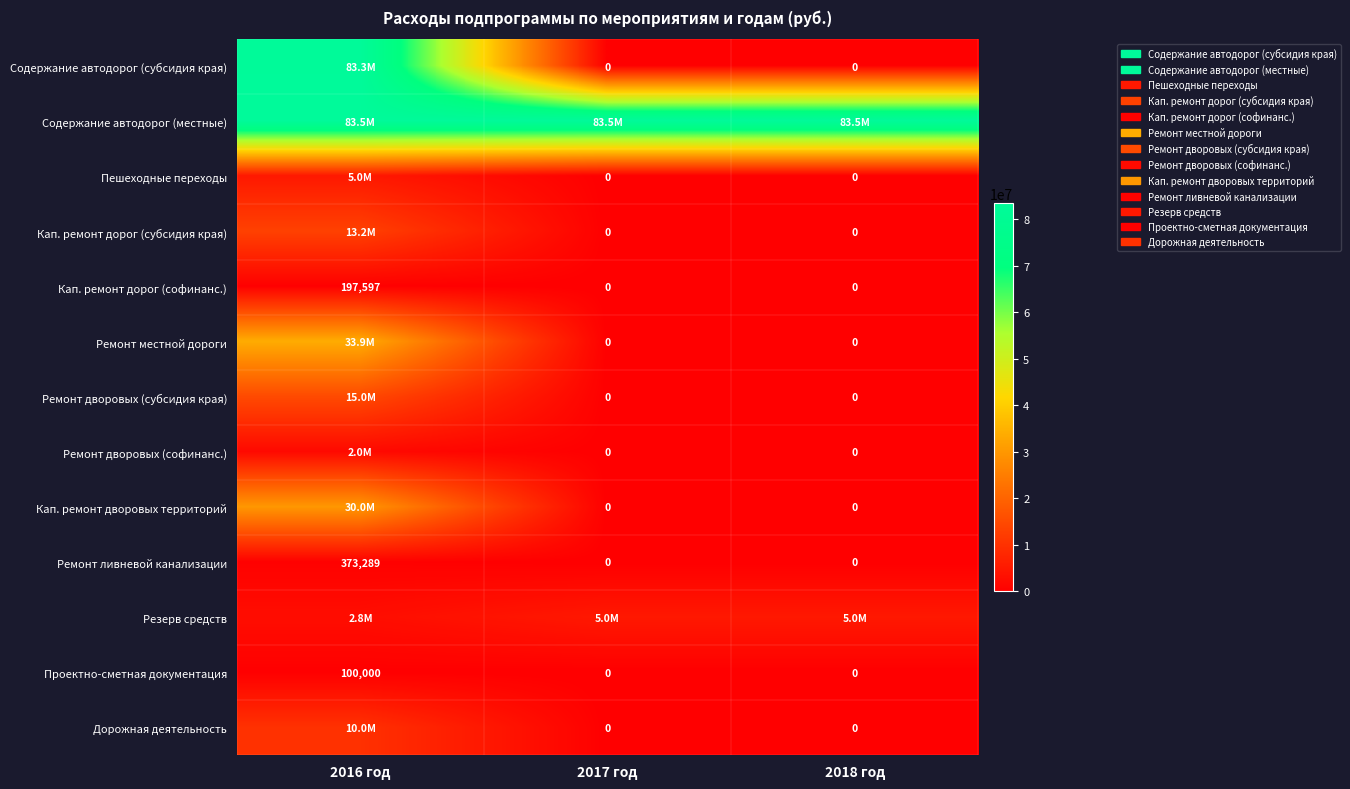

The Ремонт ливневой канализации series shows 373289 at 2016 год. True or false?

True